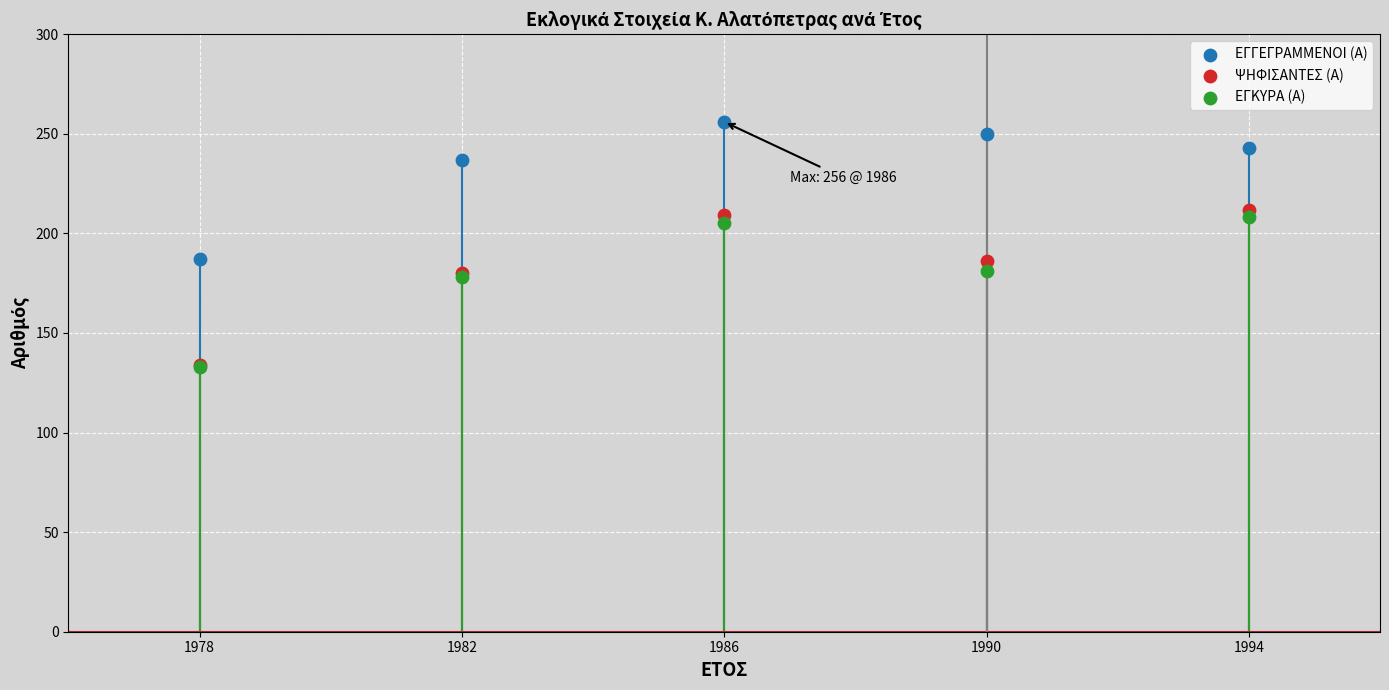

In the ΕΓΓΕΓΡΑΜΜΕΝΟΙ (Α) series, what Y value is closest to 221?

237